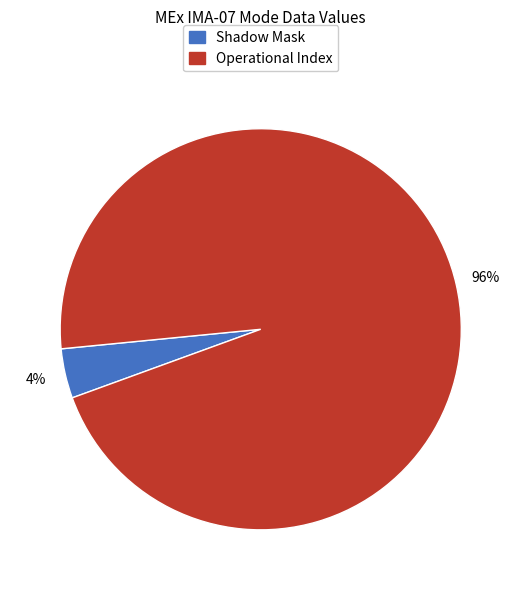

To the nearest percent, what is the average slice percentage?

50%